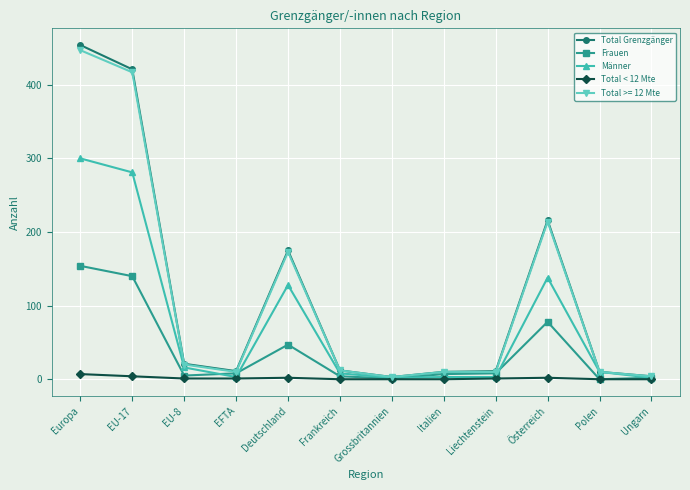

What is the minimum value for Männer?

2